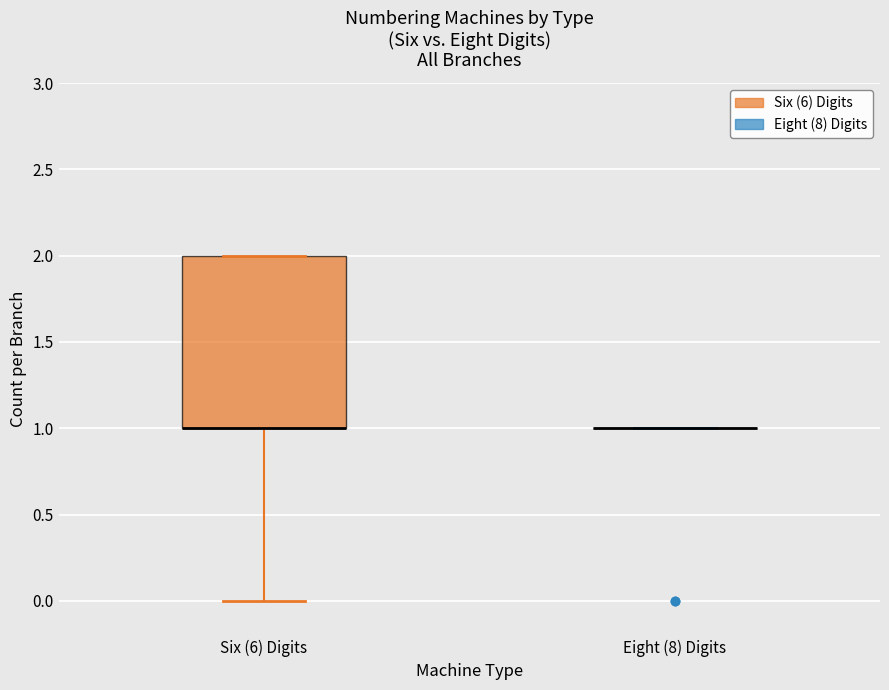

Reading left to right, read every box against the y-axis: the position of its median line, the range the box covers, and the ends of its whiskers. The values are not printed on the chart, so give them approximately, as read against the axis.

Six (6) Digits: median 1 (drawn on the box's lower edge), box 1 to 2, whiskers 0 to 2
Eight (8) Digits: box collapsed to a line at 1, whiskers 1 to 1